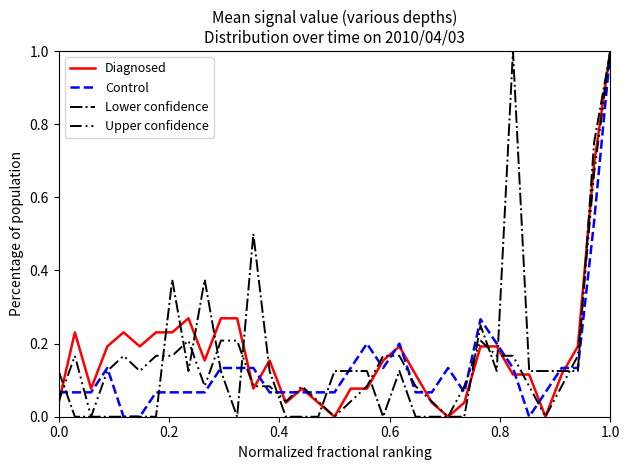

What is the maximum value shown in the chart?

1.0